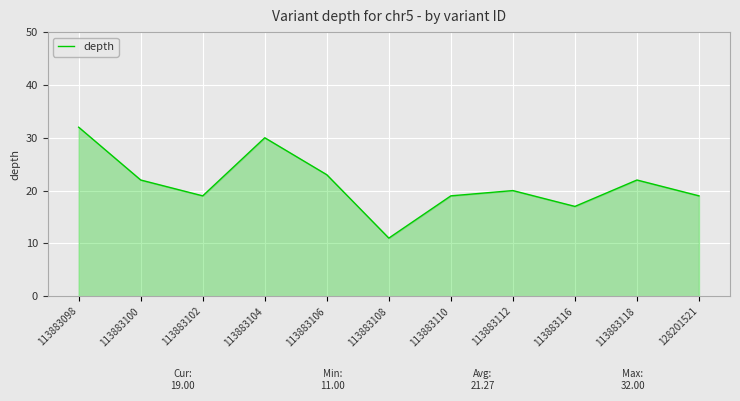

Reading right to left, transcribe all the data shown in this chart.

19	22	17	20	19	11	23	30	19	22	32